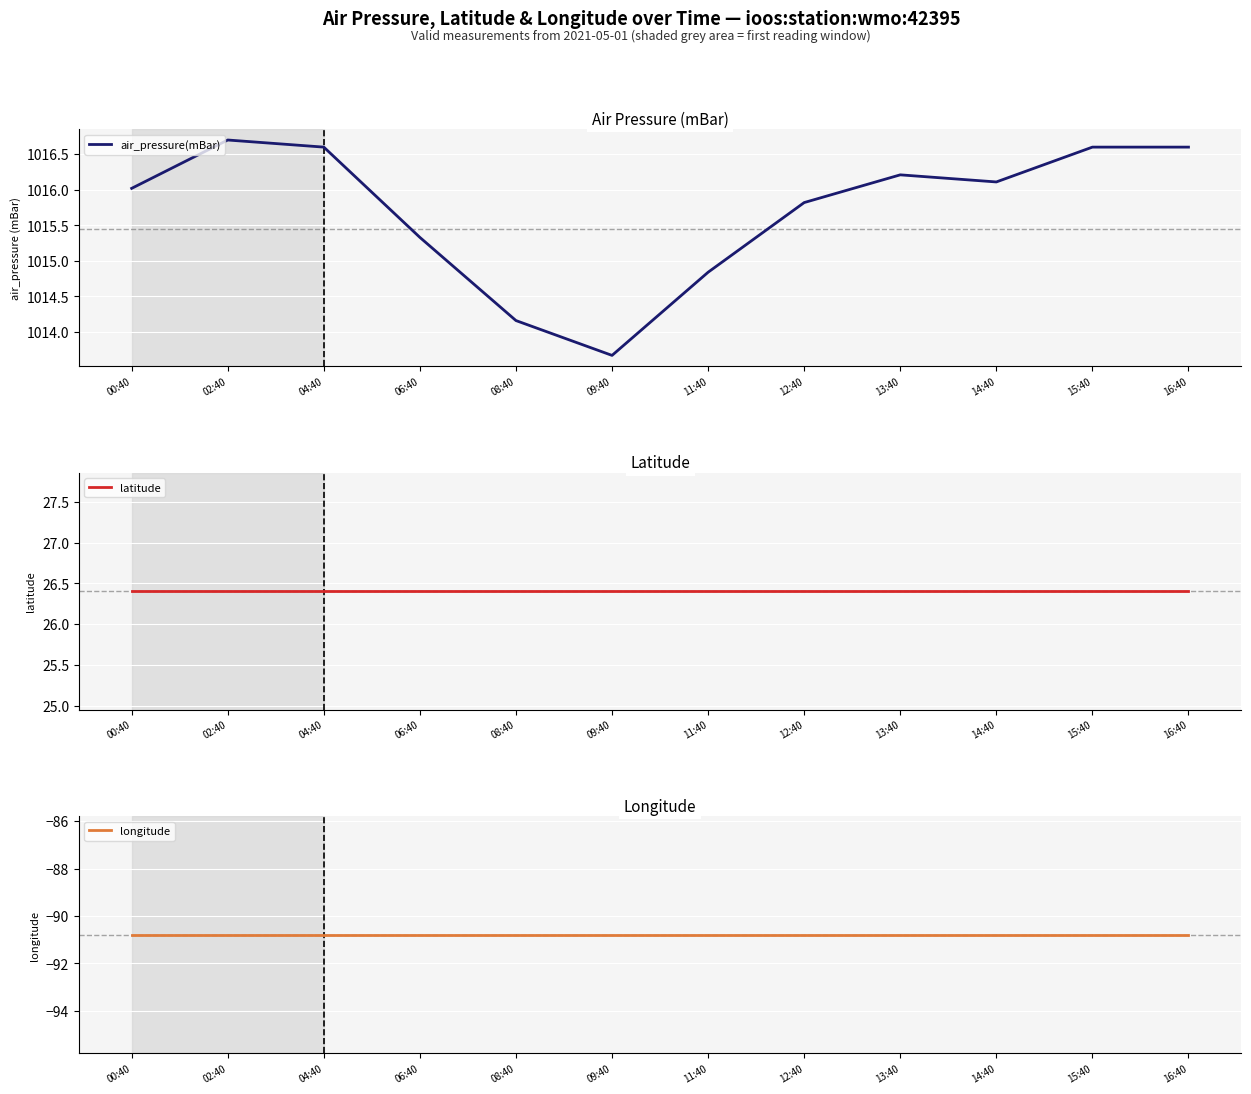

At which label is longitude closest to -90?

00:40